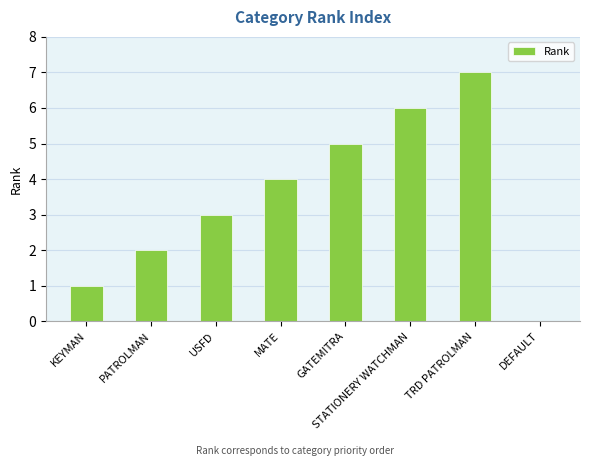

What is the sum of the values at STATIONERY WATCHMAN and MATE?

10